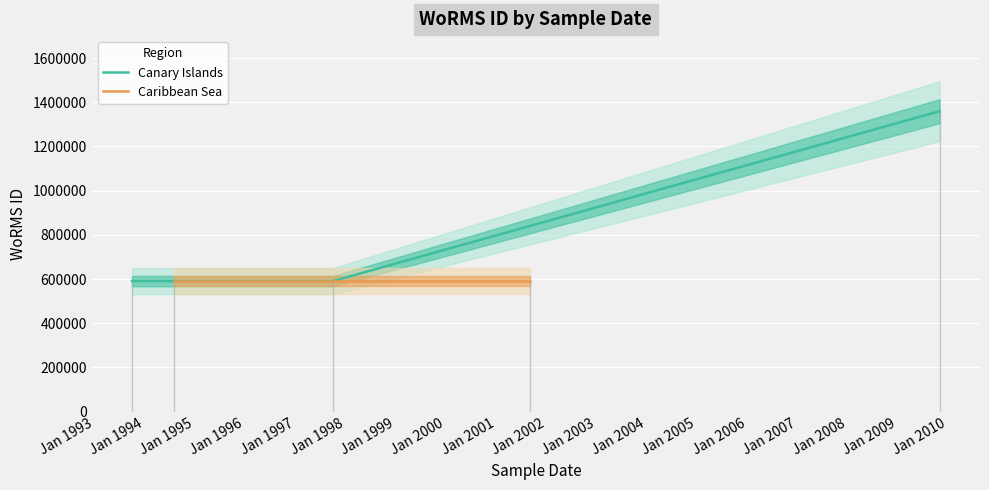

What value does the data have at 01-09-2001, to the nearest 100?

590400